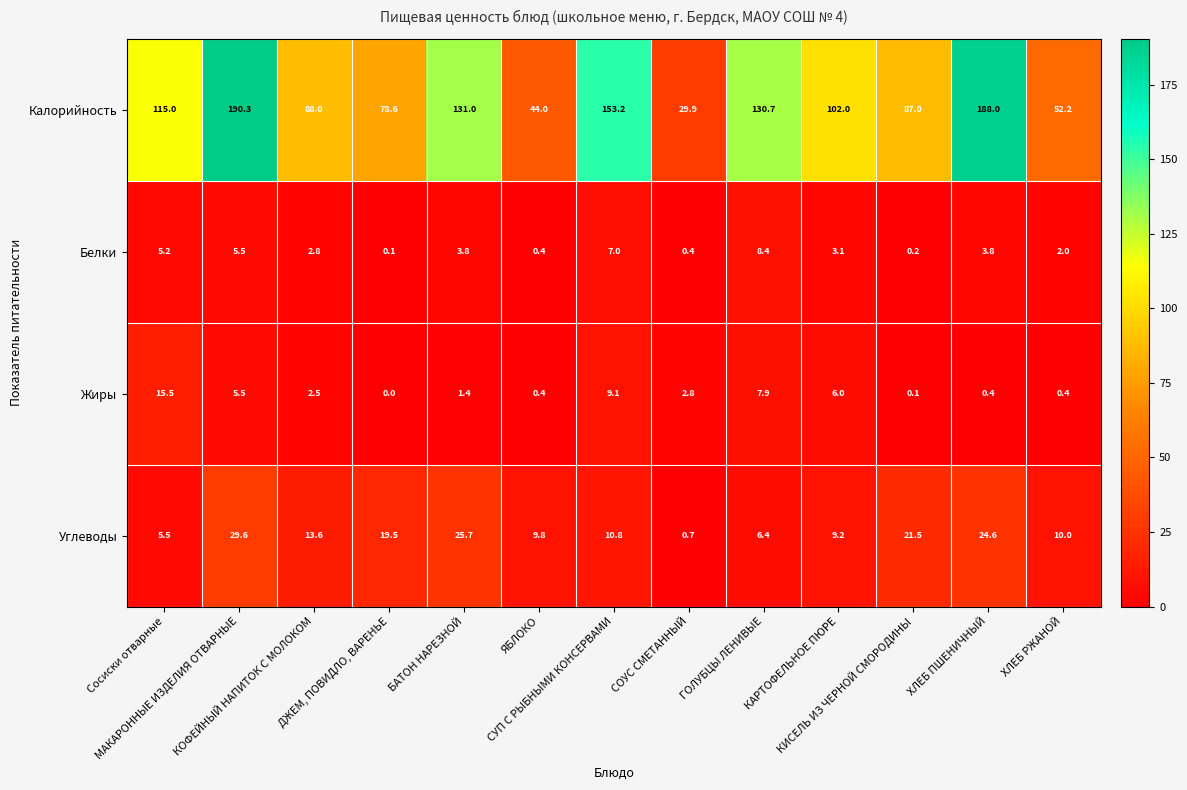

How many data points in Калорийность are less than 102?

6